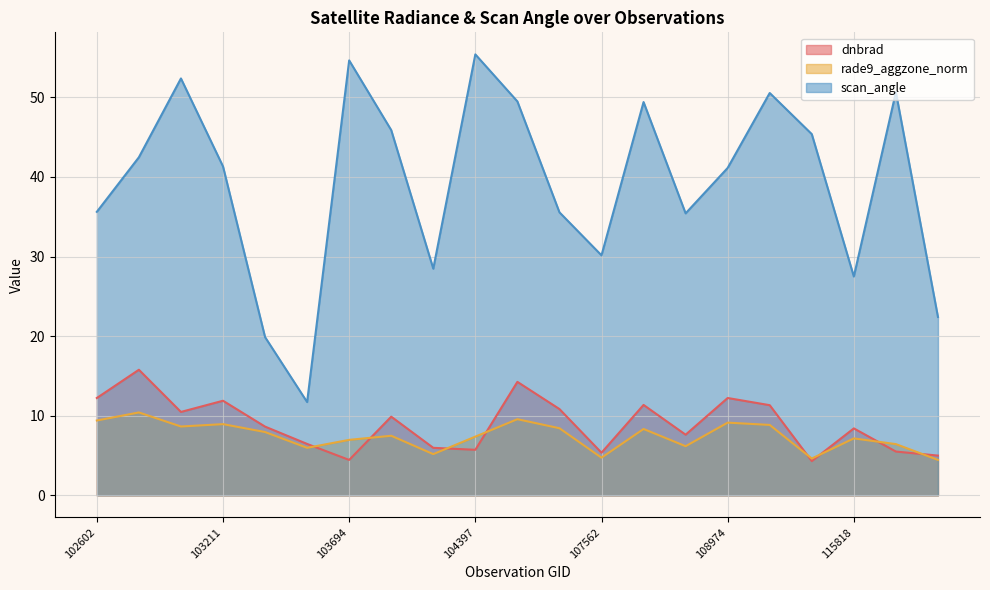

Reading left to right, what are all the values shown in this chart?

dnbrad: 102602=12.2	102964=15.8	103092=10.5	103211=11.9	103330=8.6	103448=6.5	103694=4.5	103811=9.9	103928=6.0	104397=5.7	104405=14.3	104522=10.8	107562=5.4	107923=11.4	108090=7.6	108974=12.2	109669=11.3	115692=4.3	115818=8.4	132023=5.5	139754=5.0
rade9_aggzone_norm: 102602=9.4	102964=10.4	103092=8.7	103211=8.9	103330=8.0	103448=6.0	103694=7.0	103811=7.5	103928=5.2	104397=7.4	104405=9.6	104522=8.4	107562=4.7	107923=8.3	108090=6.2	108974=9.1	109669=8.8	115692=4.6	115818=7.2	132023=6.4	139754=4.5
scan_angle: 102602=35.6	102964=42.5	103092=52.4	103211=41.3	103330=19.9	103448=11.7	103694=54.6	103811=45.9	103928=28.5	104397=55.4	104405=49.5	104522=35.6	107562=30.2	107923=49.4	108090=35.4	108974=41.1	109669=50.5	115692=45.4	115818=27.5	132023=50.7	139754=22.4